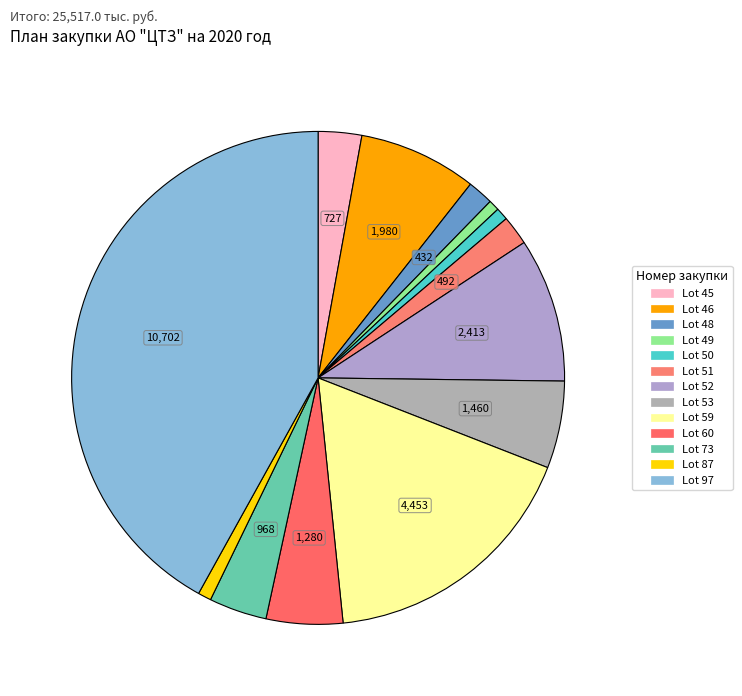

How many slices are in this pie chart?

13